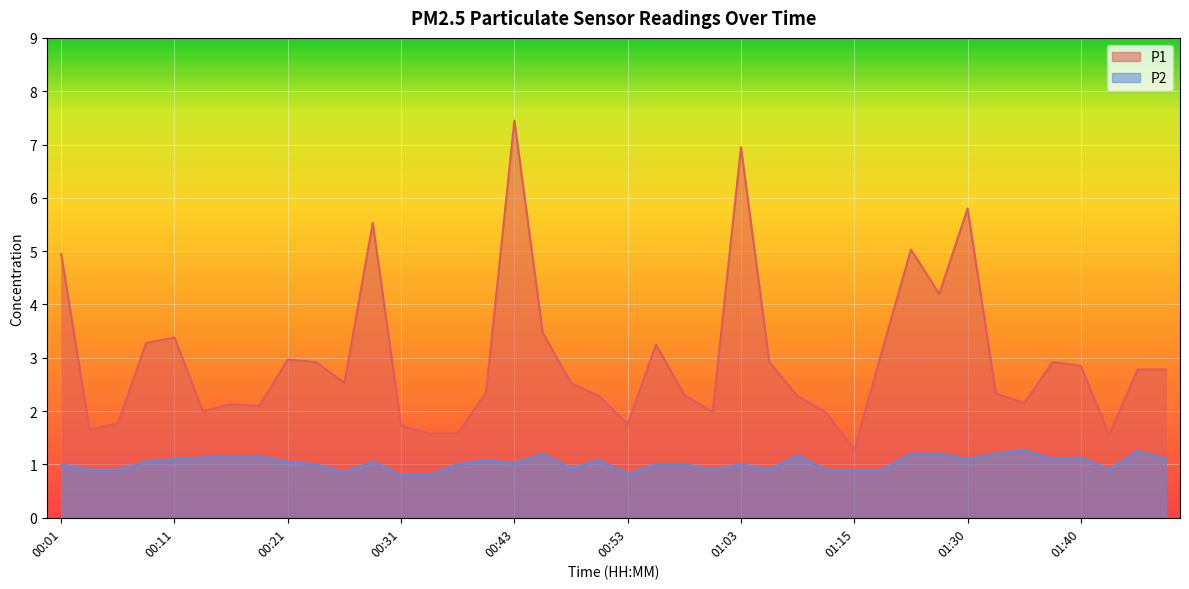

What are all the series names shown in the legend?

P1, P2